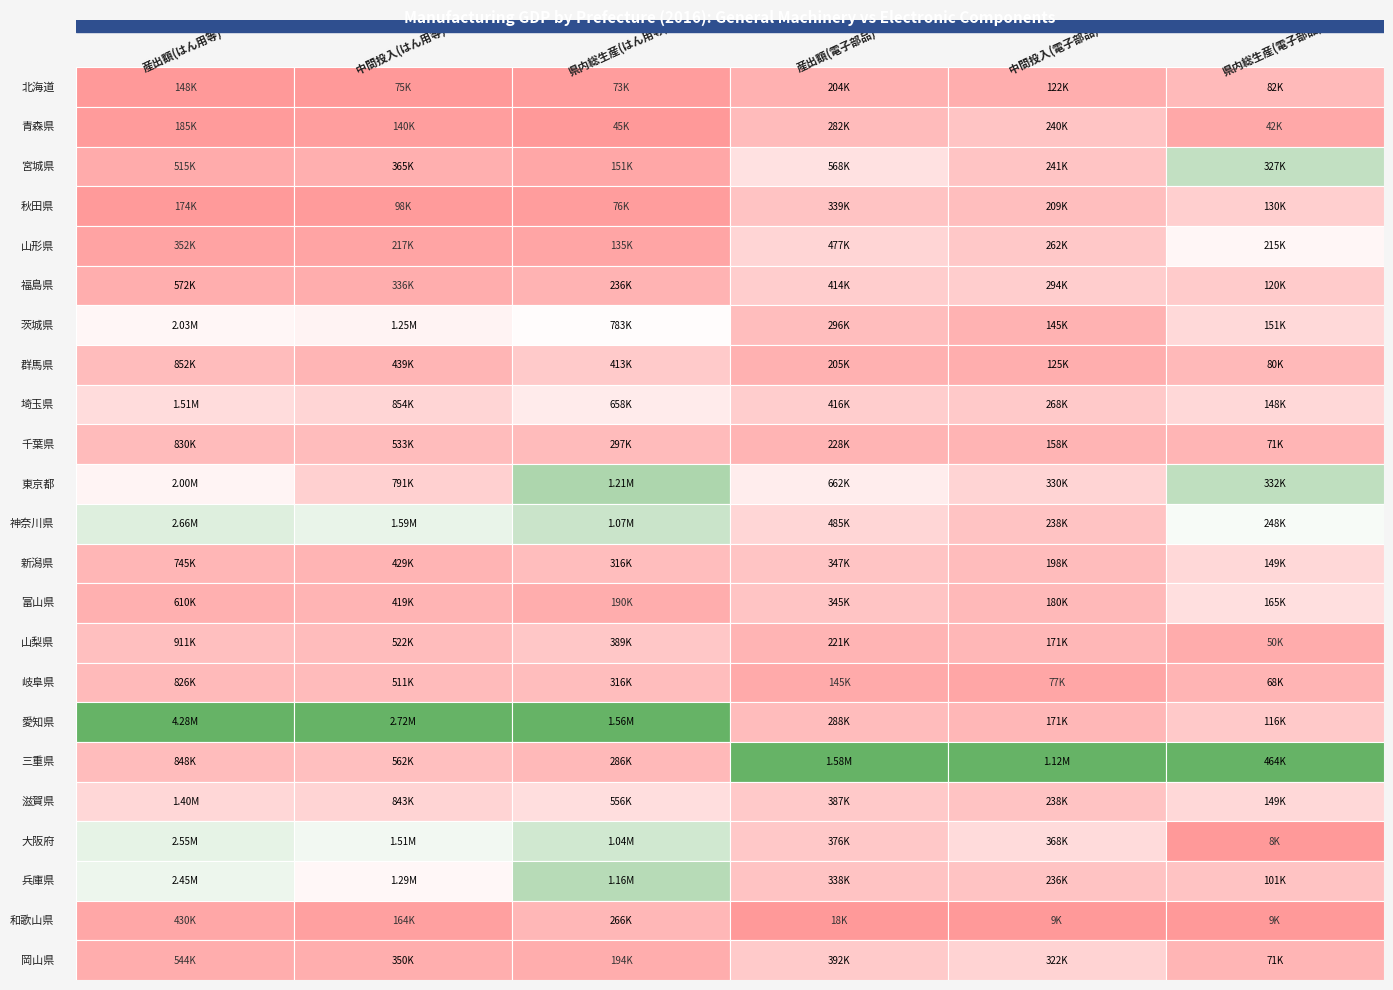

At how many categories does at least one series exceed 2655315?

2